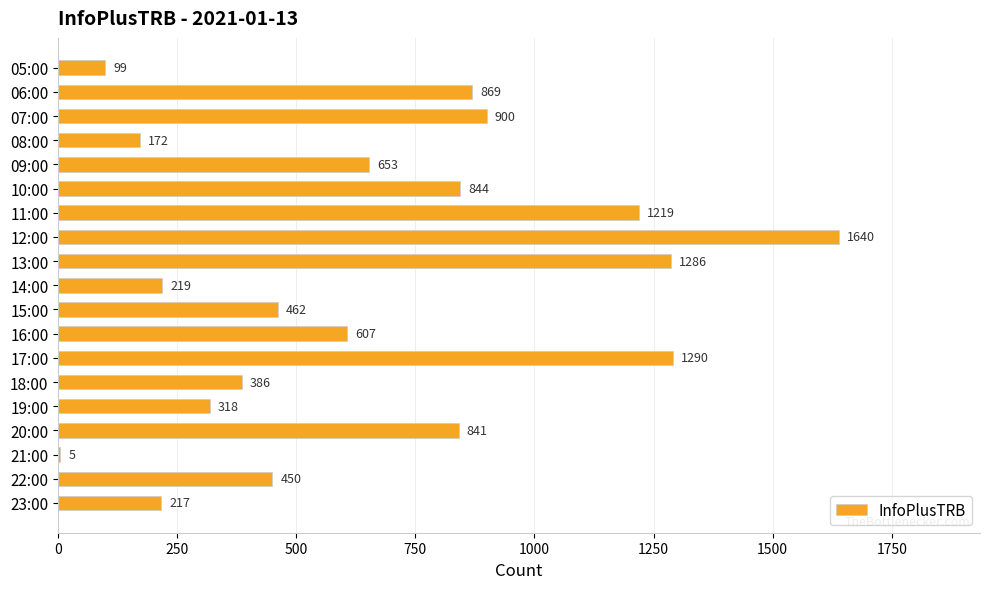

Does the chart contain stacked bars?

No